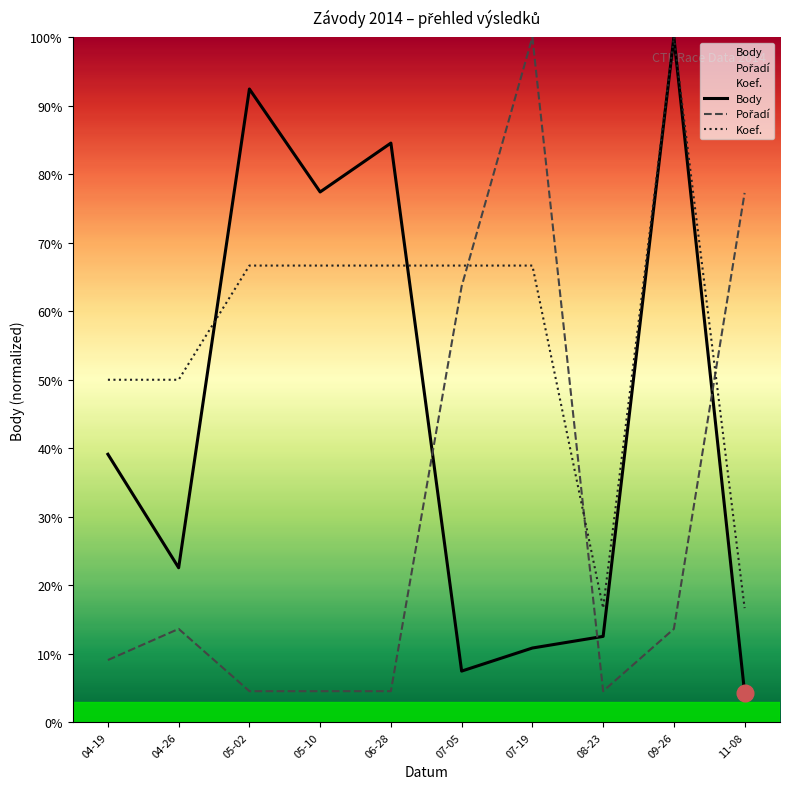

What is the value of the Pořadí point at the 3rd from the left?

4.5